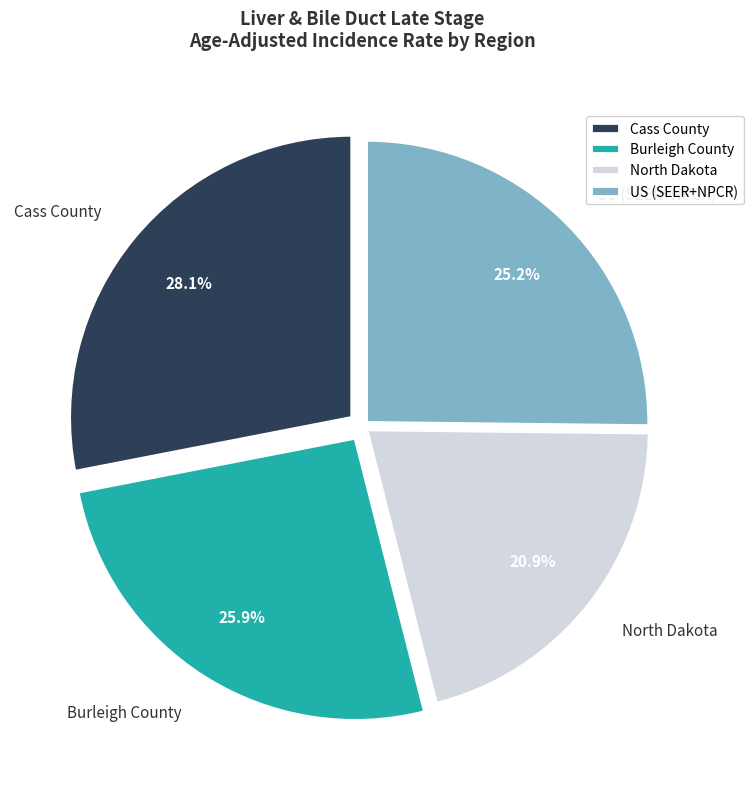

To the nearest percent, what portion does Burleigh County represent?

26%